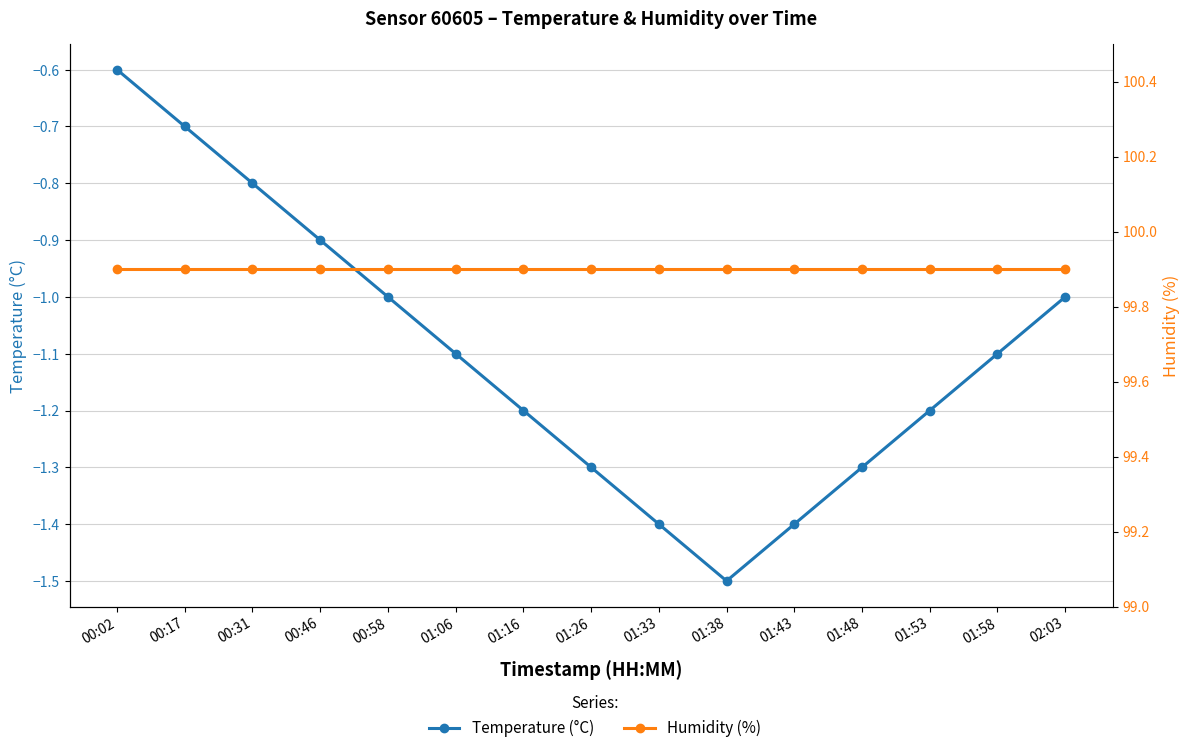

True or false: Temperature (°C) has more than 0 interior local peaks.

False